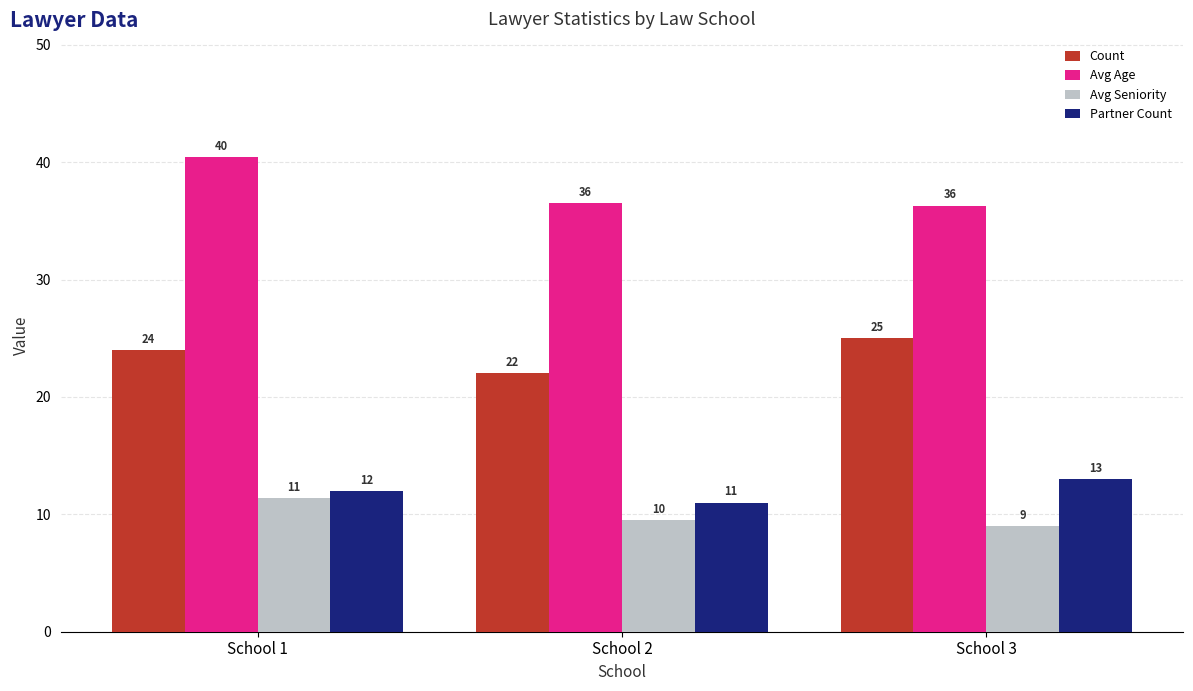

At which label does Partner Count reach its minimum?

School 2